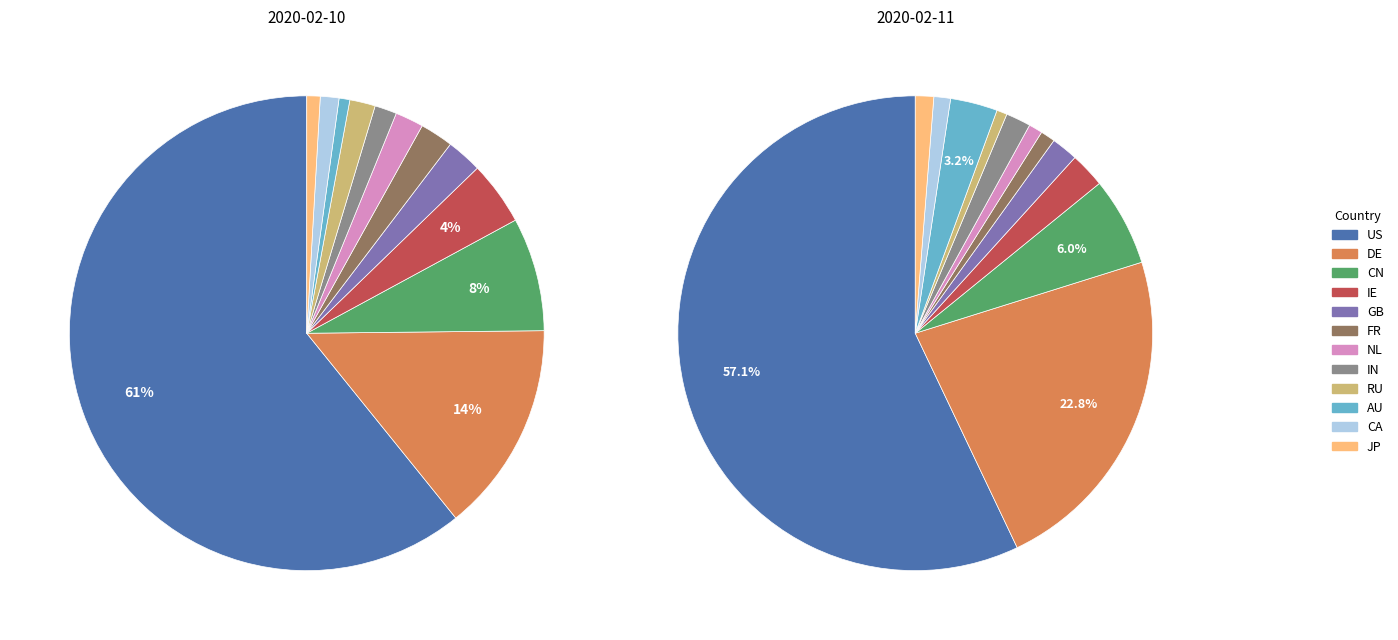

Is it true that DE is 14% of the pie?

True